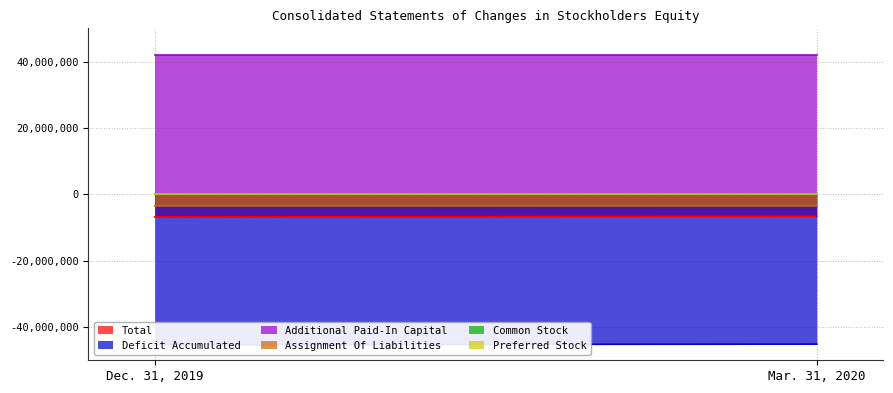

At how many categories does at least one series exceed 21558135?

2